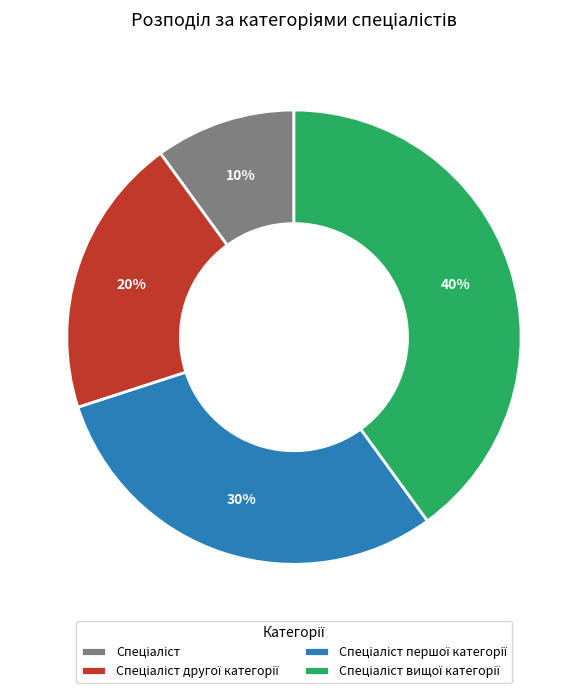

To the nearest percent, what is the difference between the largest and smallest slice percentages?

30%